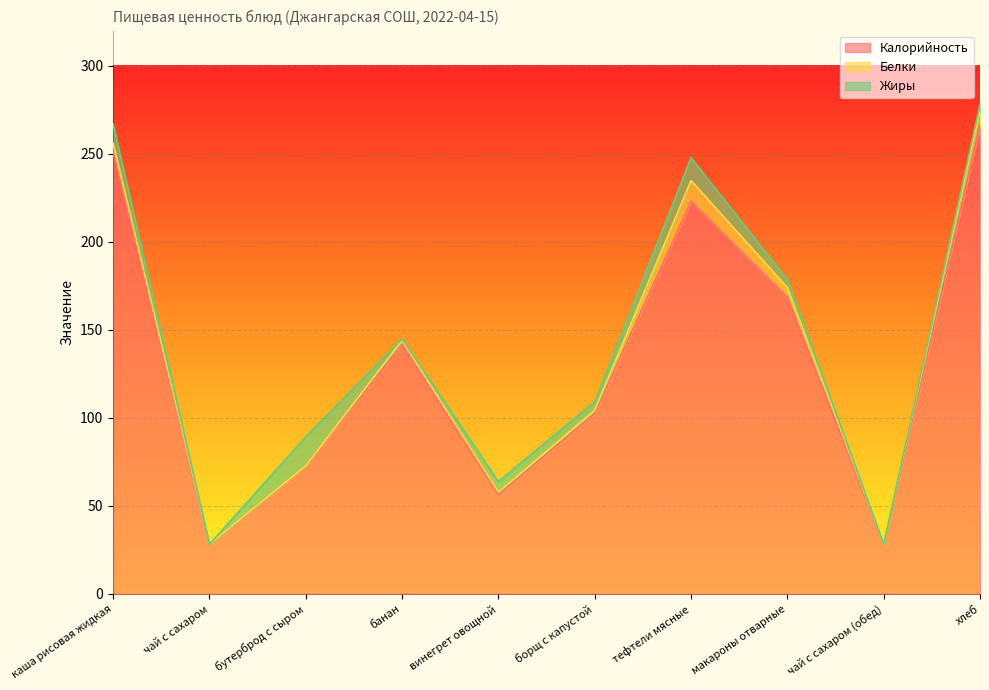

How many interior local peaks does the Жиры series have?

3